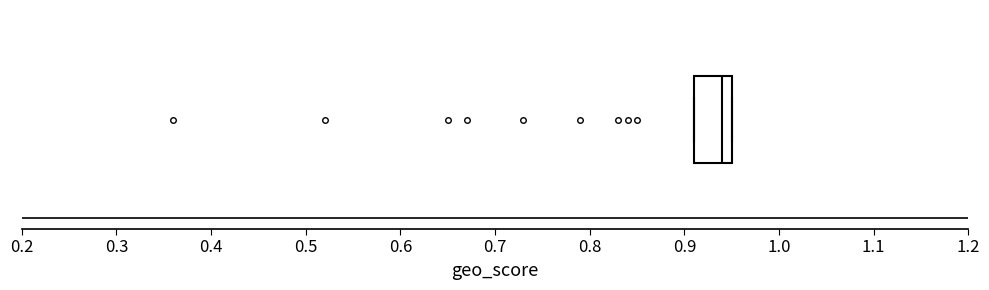

Transcribe this box plot: give where the median line is, the range the box spans, and where the two whiskers end, as read against the x-axis. The values are not printed on the chart, so give them approximately, as read against the axis.

median 0.94, box 0.91 to 0.95, whiskers 0.91 to 0.95